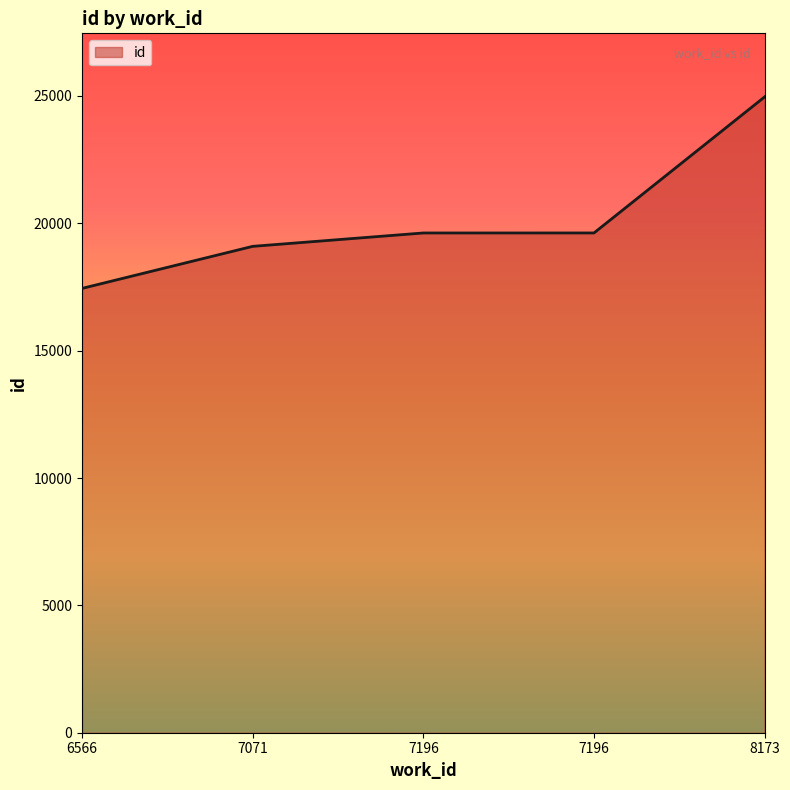

How many distinct data groups are displayed?

1